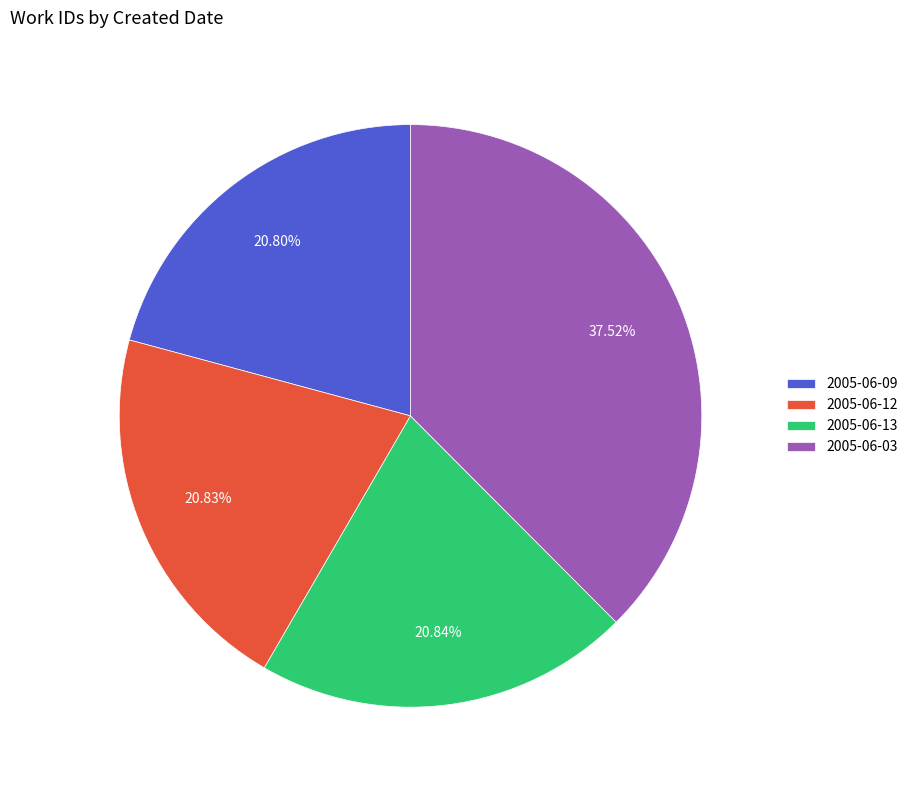

Between 2005-06-03 and 2005-06-13, which is larger?

2005-06-03